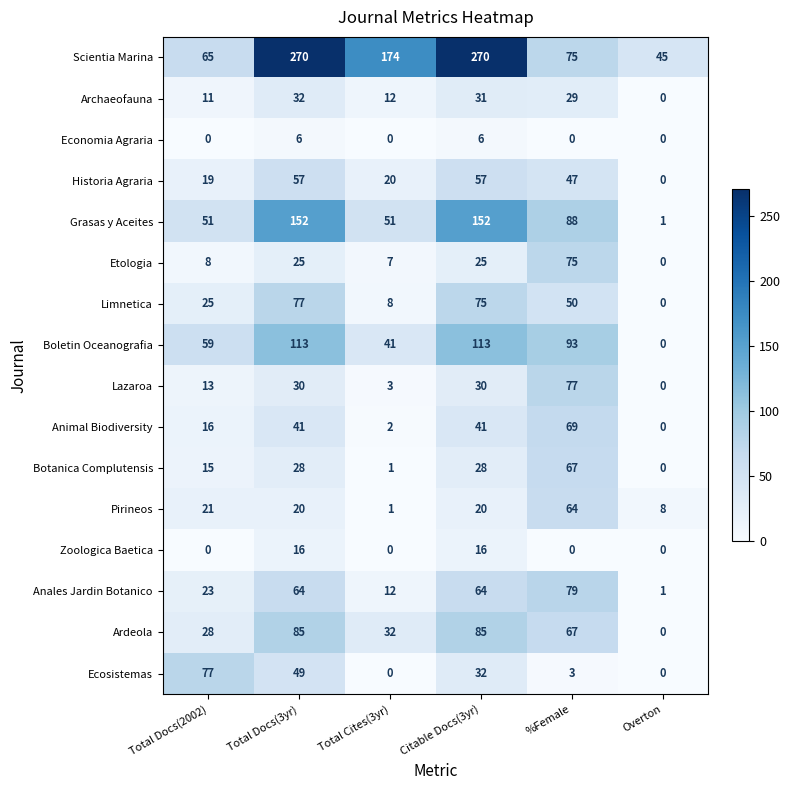

At Total Docs(3yr), list the series in order from smallest to largest.

Economia Agraria, Zoologica Baetica, Pirineos, Etologia, Botanica Complutensis, Lazaroa, Archaeofauna, Animal Biodiversity, Ecosistemas, Historia Agraria, Anales Jardin Botanico, Limnetica, Ardeola, Boletin Oceanografia, Grasas y Aceites, Scientia Marina